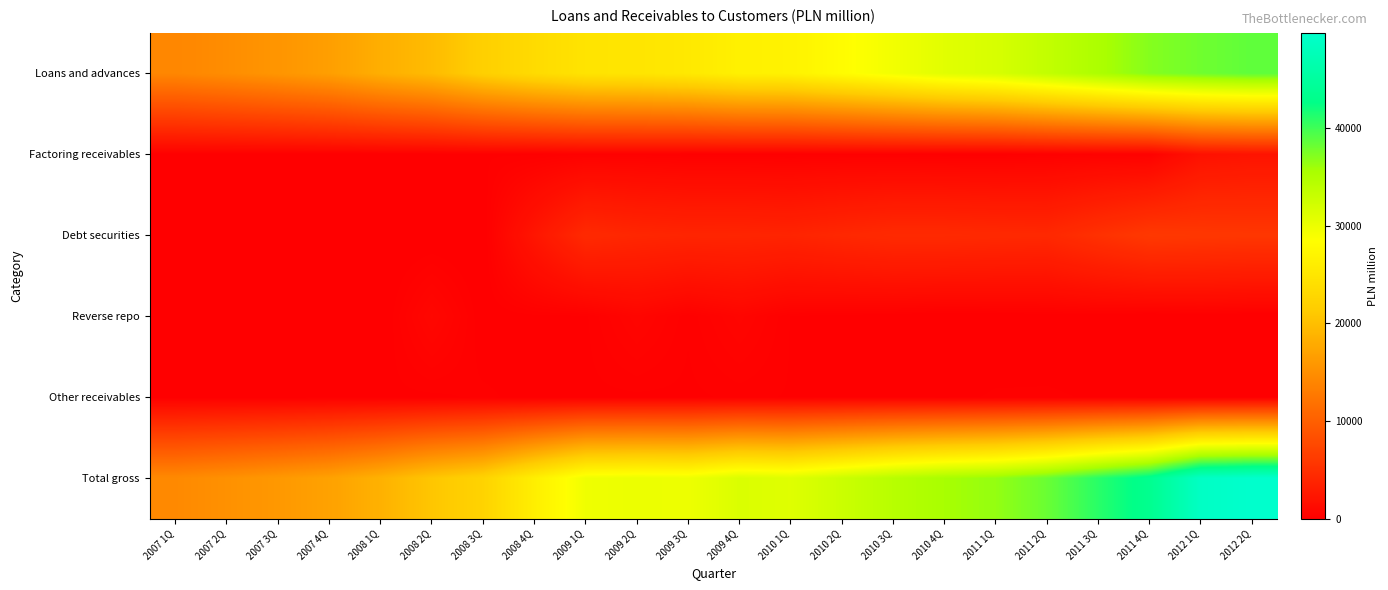

What is the spread (max minus min) of values at 2012 1Q?

48914.0